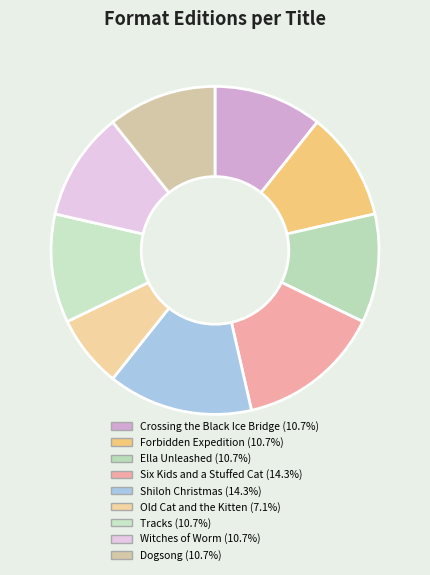

To the nearest percent, what is the difference between the Ella Unleashed and Shiloh Christmas slice percentages?

4%